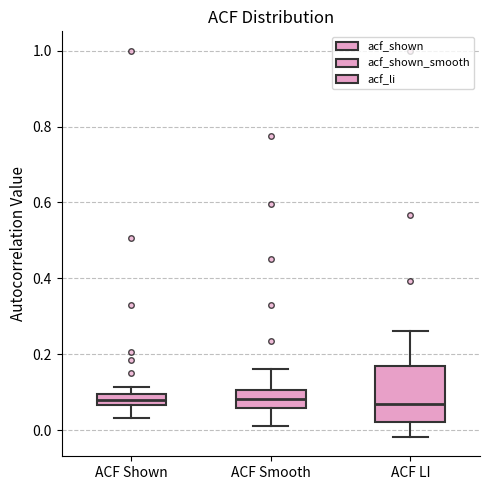

Reading left to right, transcribe this box plot: for each box, give where its median line is, the range the box spans, and where its two whiskers end, as read against the y-axis. The values are not printed on the chart, so give them approximately, as read against the axis.

ACF Shown: median 0.08, box 0.06 to 0.10, whiskers 0.04 to 0.12
ACF Smooth: median 0.08, box 0.06 to 0.10, whiskers 0.02 to 0.16
ACF LI: median 0.08, box 0.02 to 0.16, whiskers -0.02 to 0.26